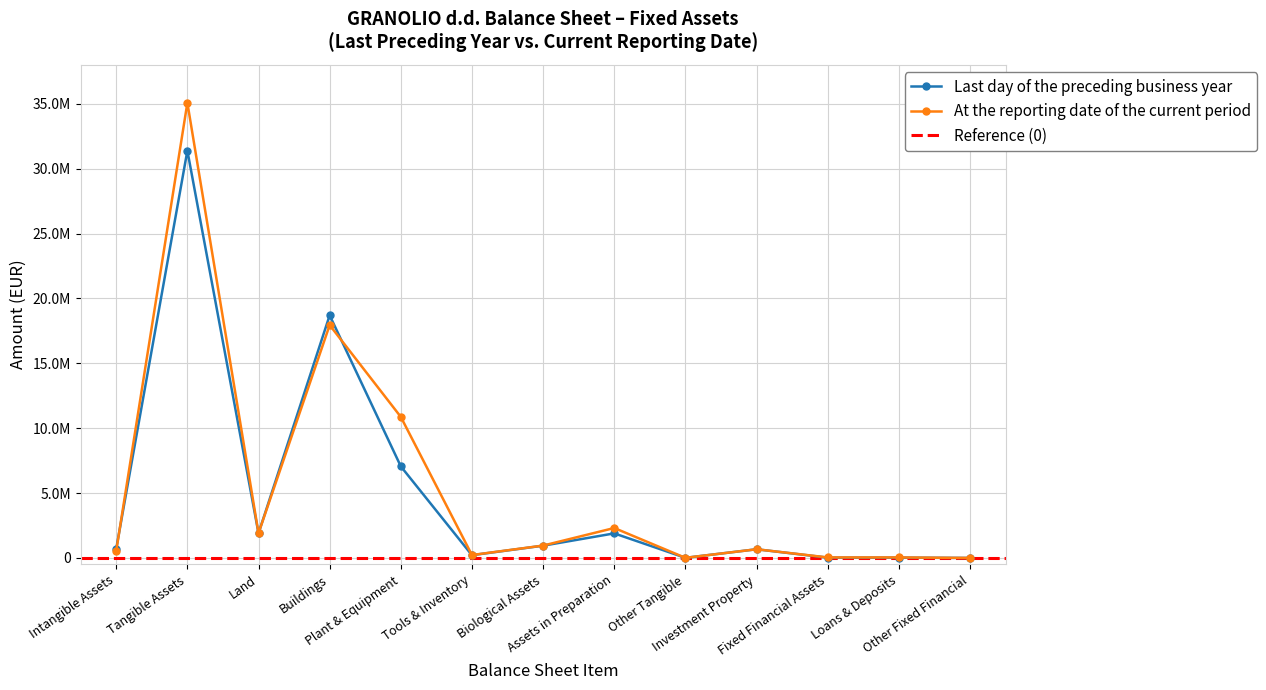

Between which two adjacent categories do At the reporting date of the current period and Last day of the preceding business year first intersect?

Intangible Assets and Tangible Assets